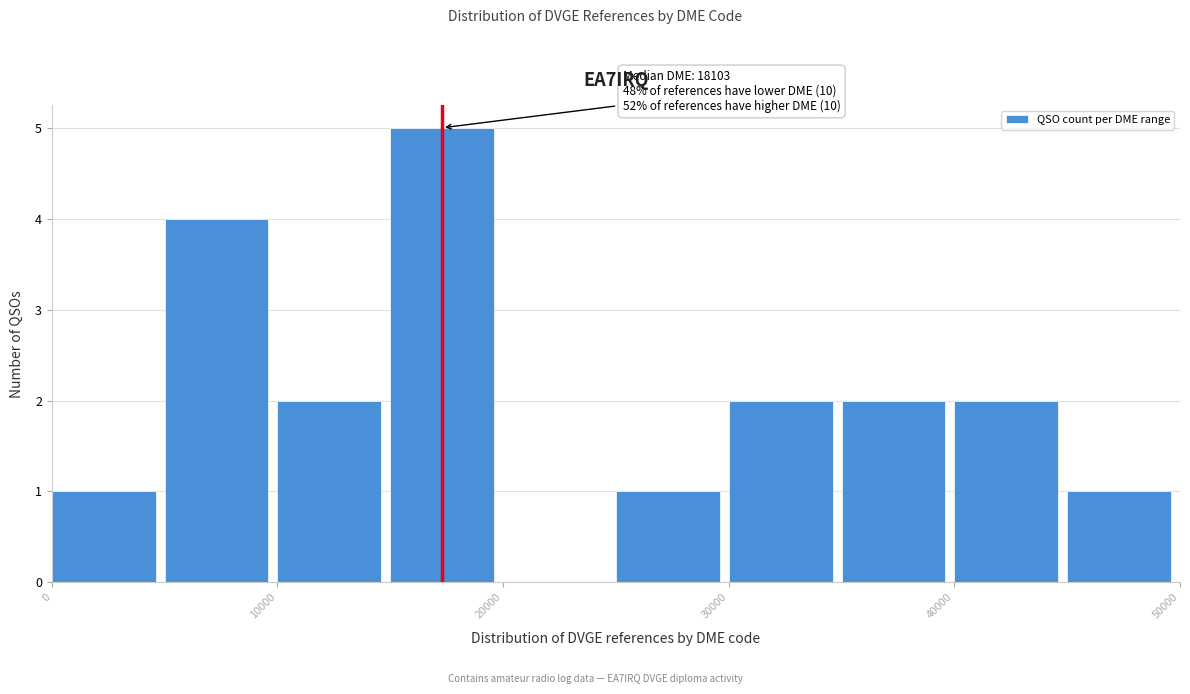

Which range on the x-axis has the tallest bar?

15000 to 20000